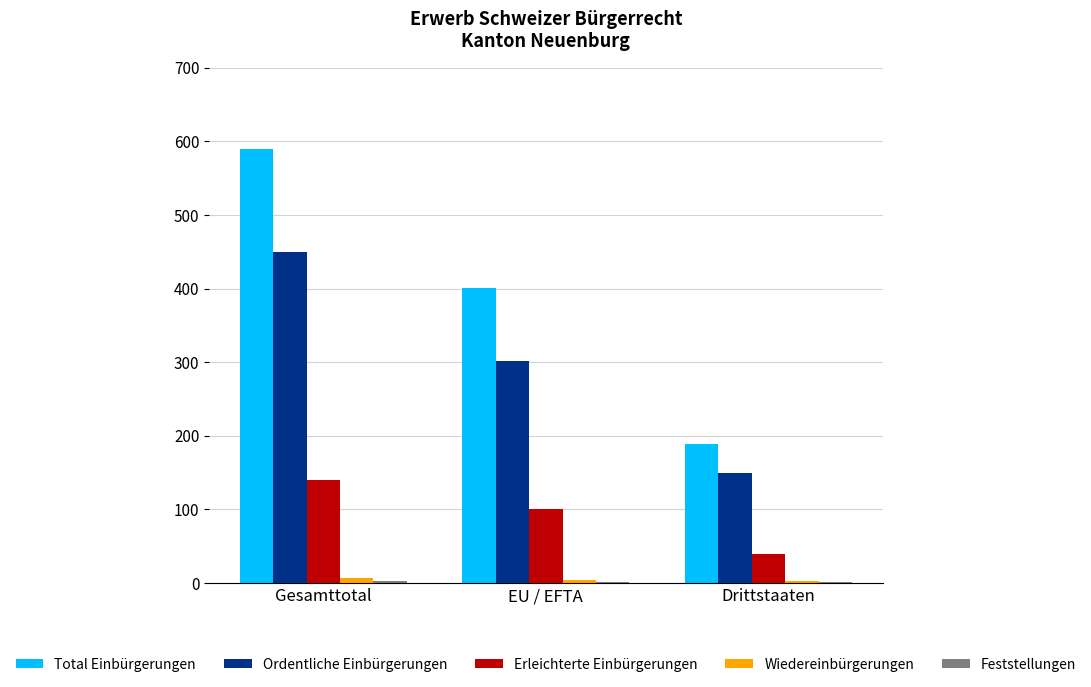

How many Ordentliche Einbürgerungen values are between 149 and 450?

3